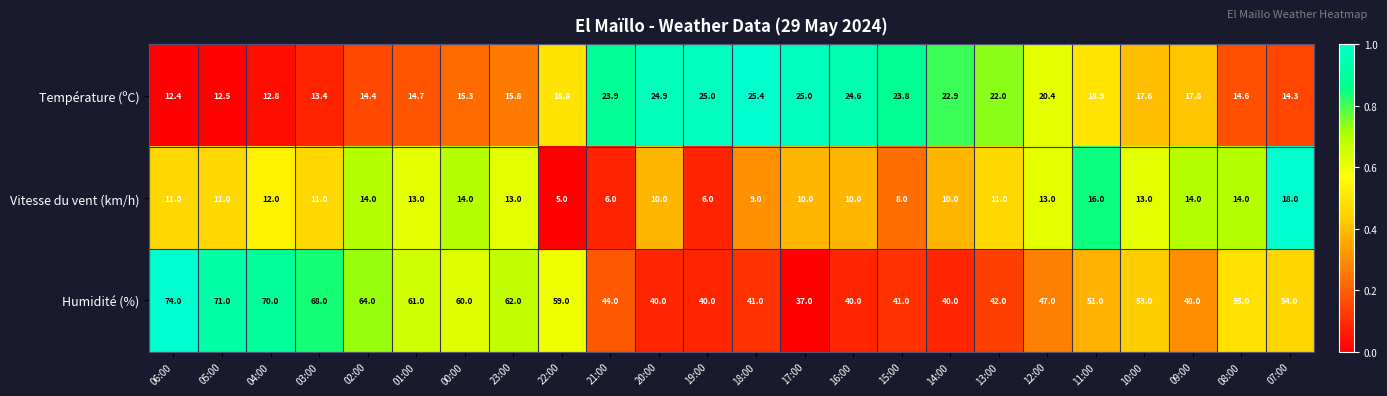

Which series has the largest range (max minus min)?

Humidité (%)